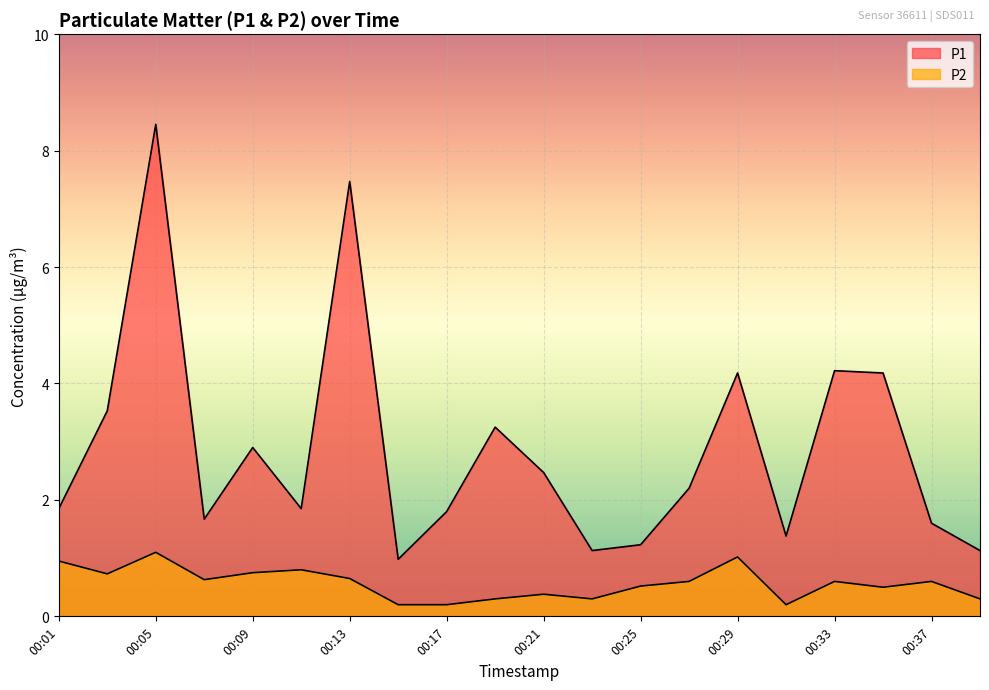

Between 00:05 and 00:31, which is larger?

00:05